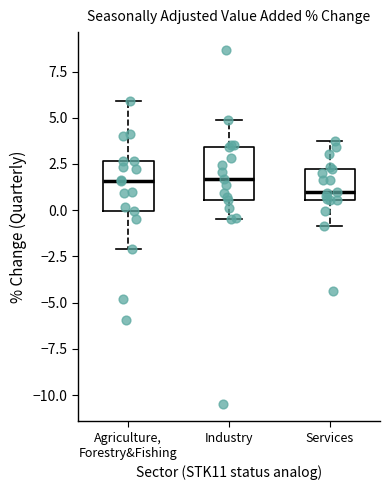

Where does the median line of the box for Agriculture, Forestry&Fishing sit on the y-axis? The values are not printed on the chart, so give them approximately, as read against the axis.

1.5